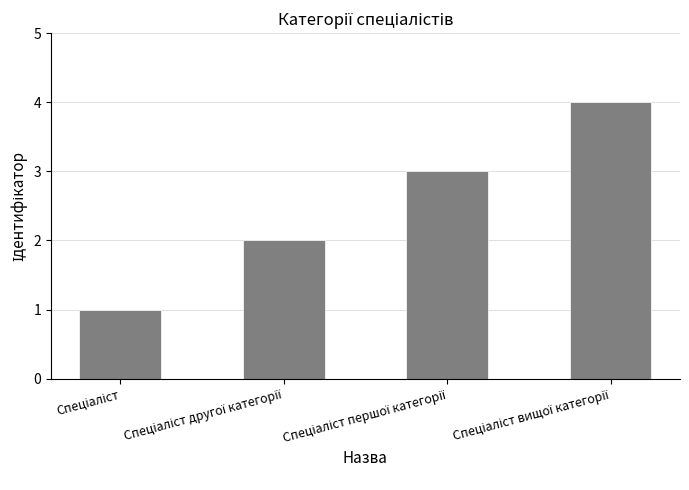

How many bars are there in total?

4